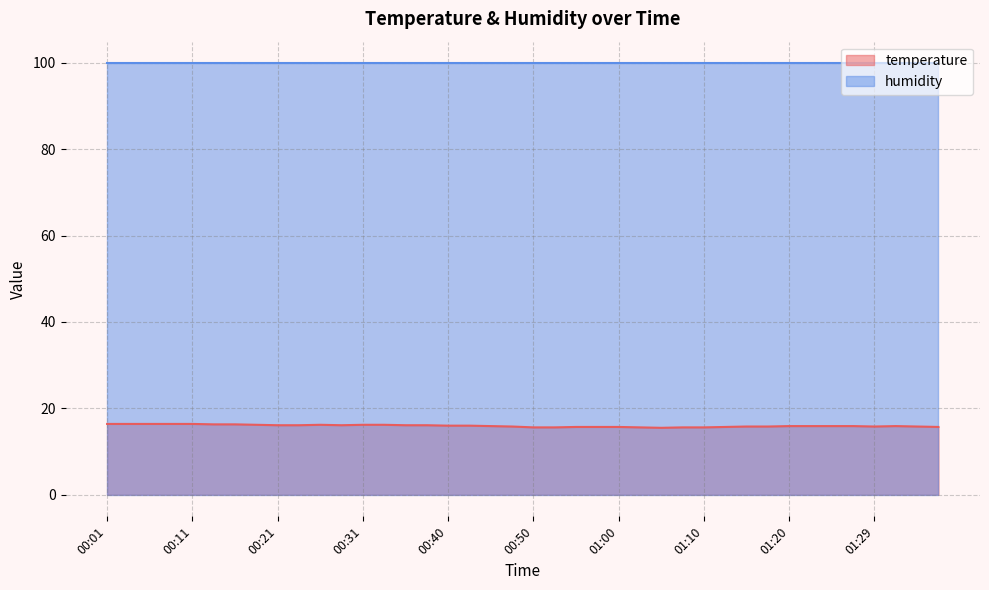

What is the ratio of the value at 01:32 to the value at 00:16?

1.0